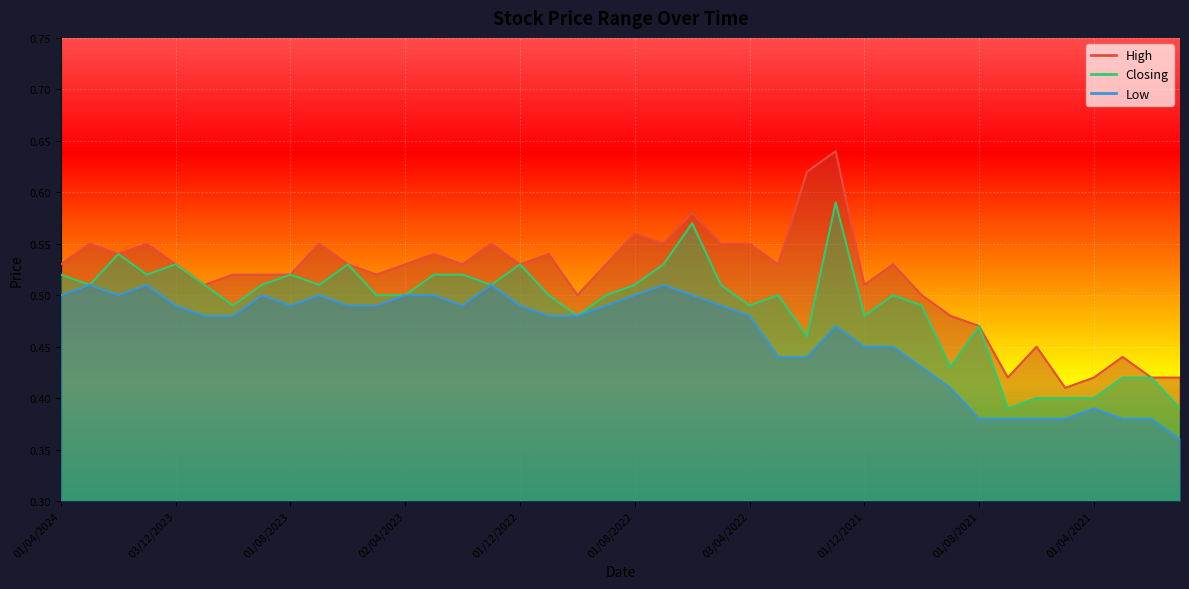

The value of High at 01/12/2021 is 0.8. True or false?

False